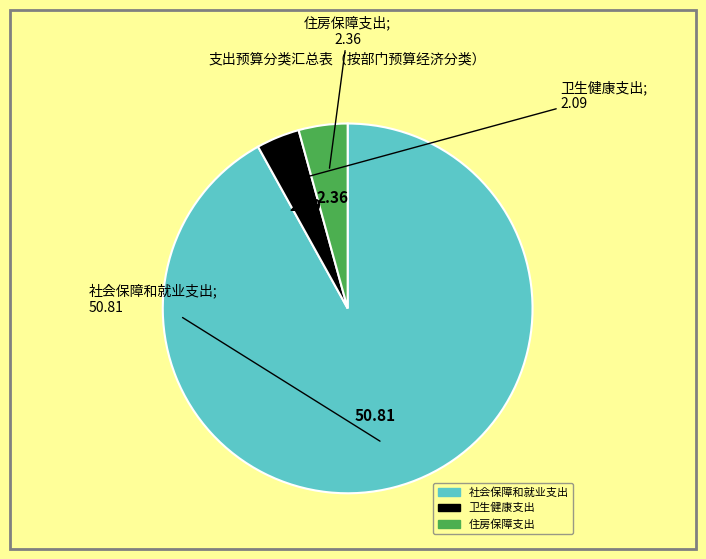

Is the sum of 住房保障支出 and 卫生健康支出 greater than half?

No